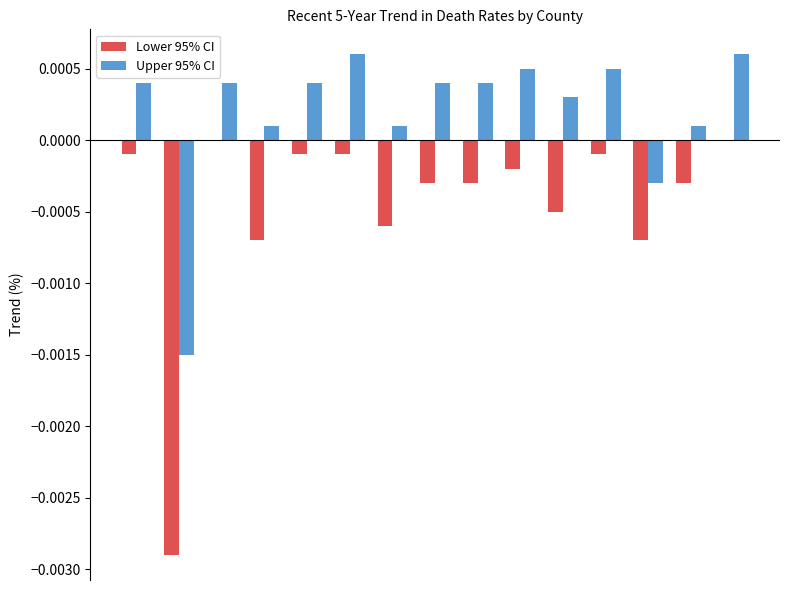

Count the number of categories in the chart.

15